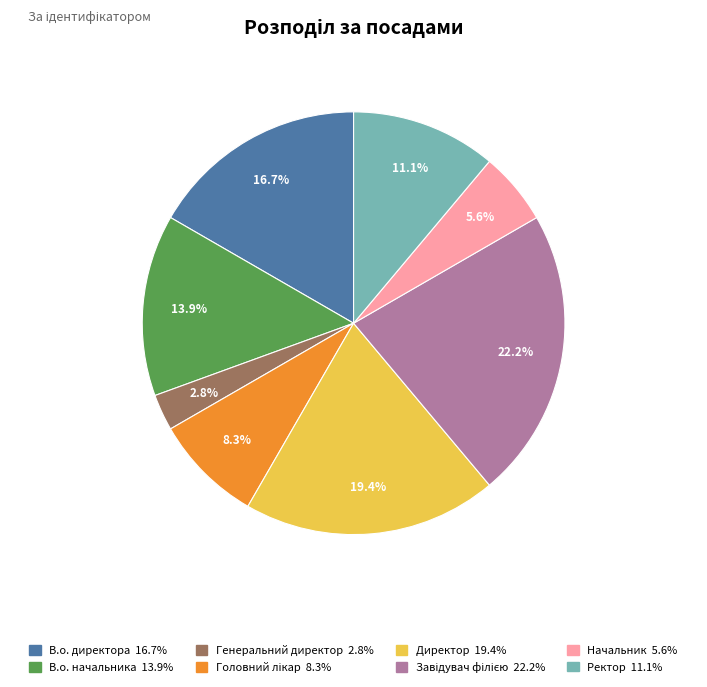

What percentage is NOT represented by Начальник?

94.4%